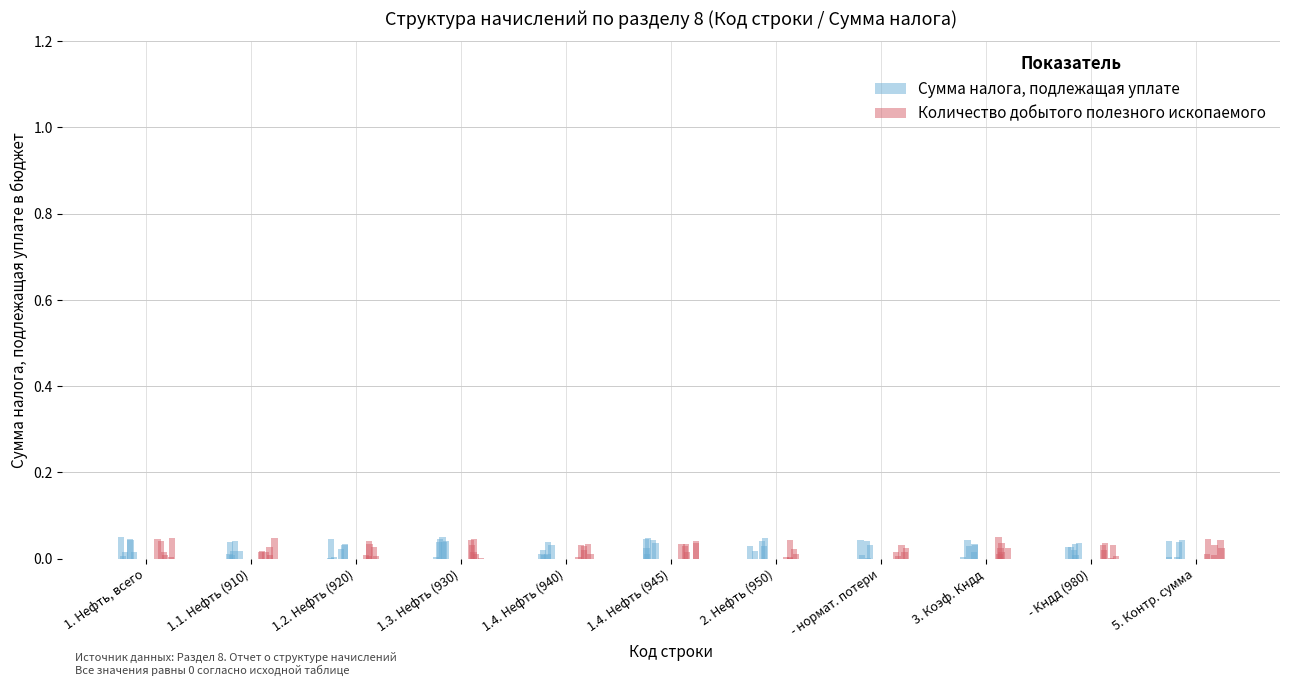

Reading right to left, list all the values displayed in this chart.

Сумма налога, подлежащая уплате: 5. Контр. сумма=0.0	- Кндд (980)=0.0	3. Коэф. Кндд=0.0	- нормат. потери=0.0	2. Нефть (950)=0.0	1.4. Нефть (945)=0.0	1.4. Нефть (940)=0.0	1.3. Нефть (930)=0.0	1.2. Нефть (920)=0.0	1.1. Нефть (910)=0.0	1. Нефть, всего=0.0
Количество добытого полезного ископаемого: 5. Контр. сумма=0.0	- Кндд (980)=0.0	3. Коэф. Кндд=0.0	- нормат. потери=0.0	2. Нефть (950)=0.0	1.4. Нефть (945)=0.0	1.4. Нефть (940)=0.0	1.3. Нефть (930)=0.0	1.2. Нефть (920)=0.0	1.1. Нефть (910)=0.0	1. Нефть, всего=0.0